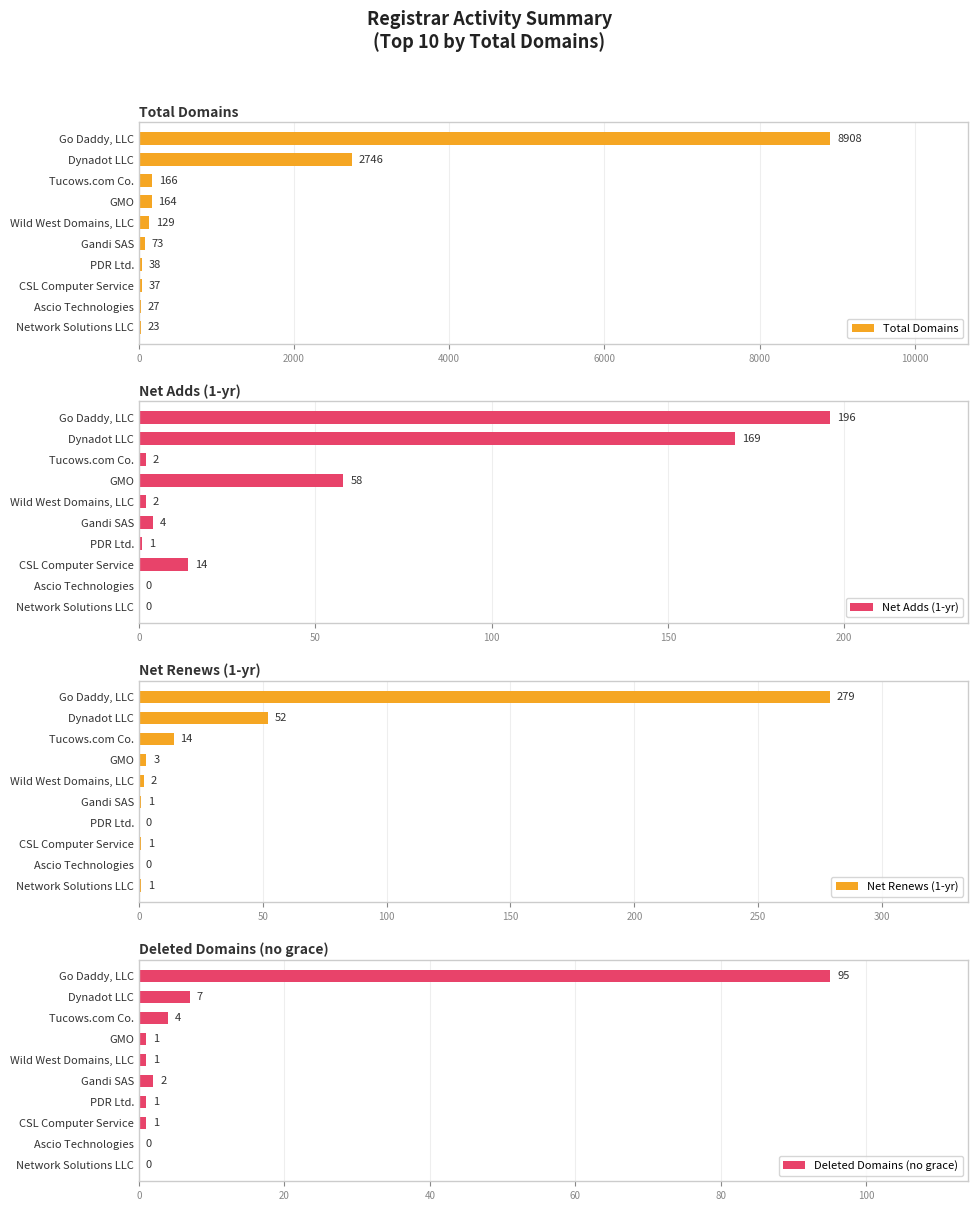

The Total Domains series shows 27 at Ascio Technologies. True or false?

True